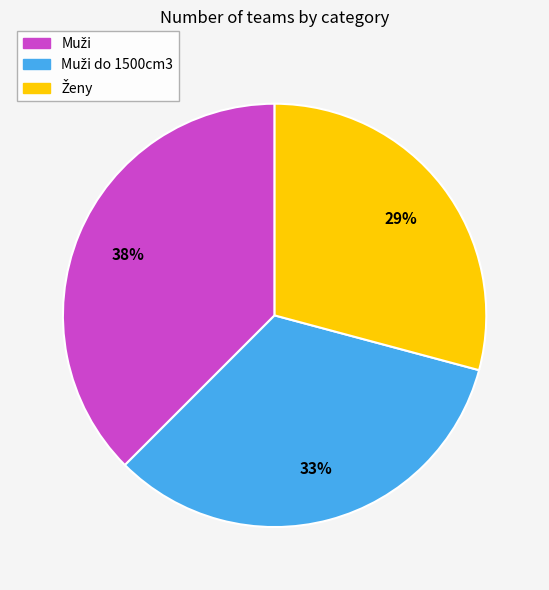

Does any single category account for the majority?

No